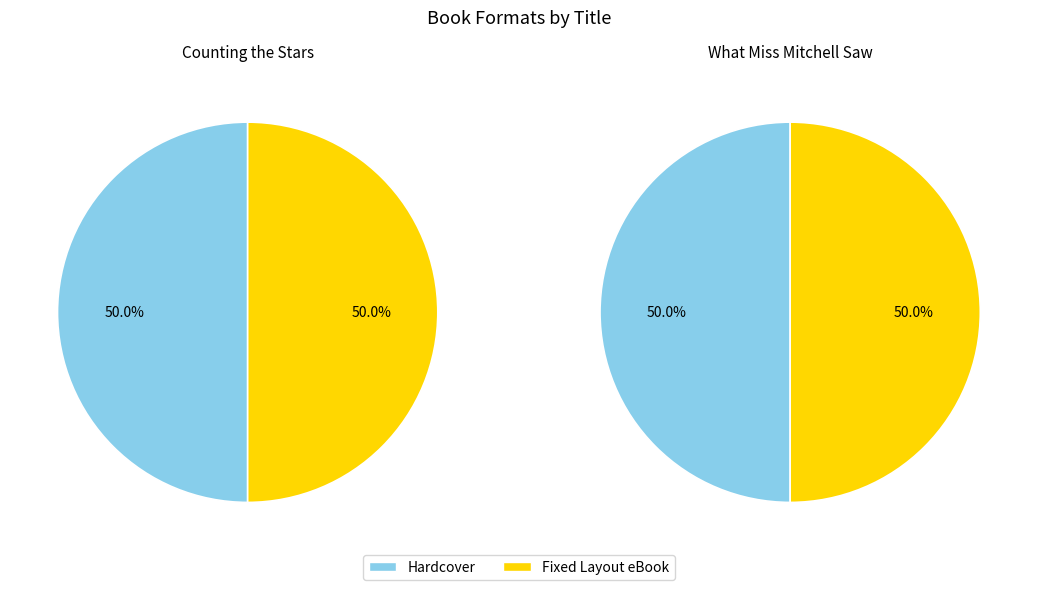

Does any single category account for the majority?

No